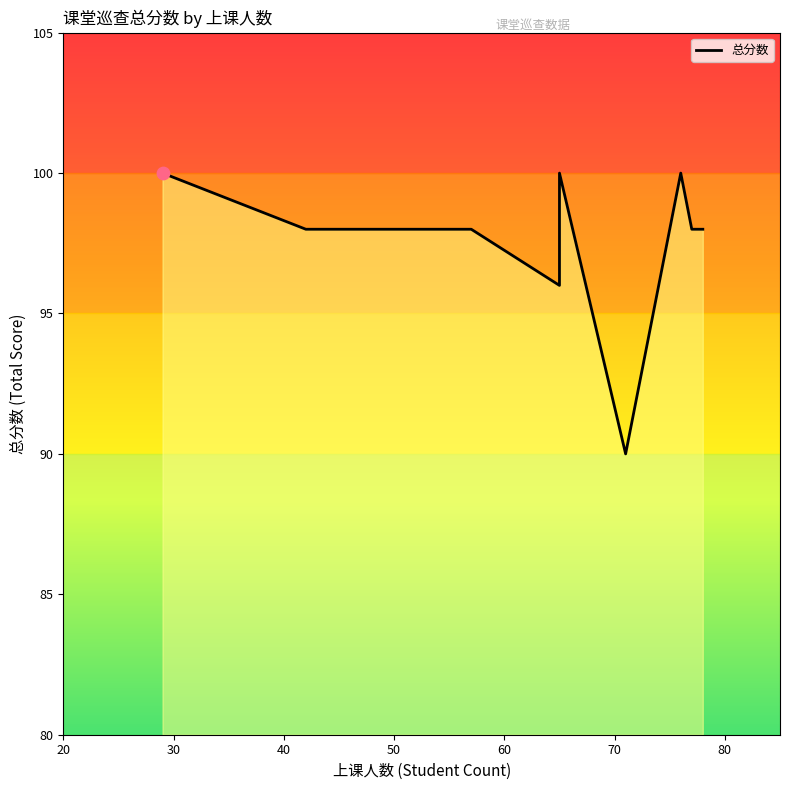

Which has a higher value, 50 or 20?

20